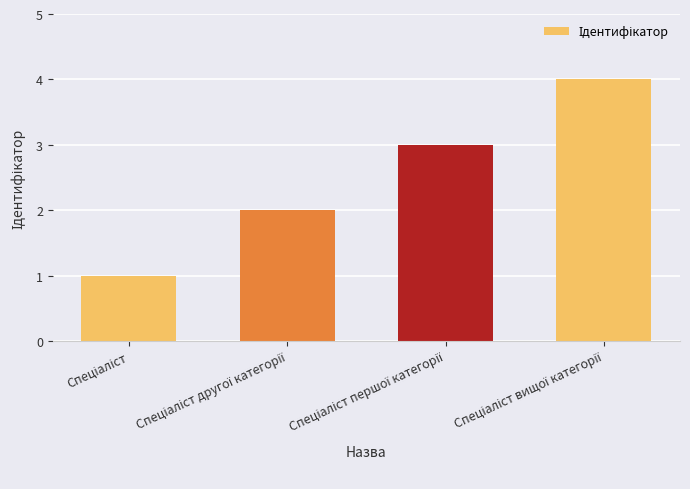

What is the greatest value displayed?

4